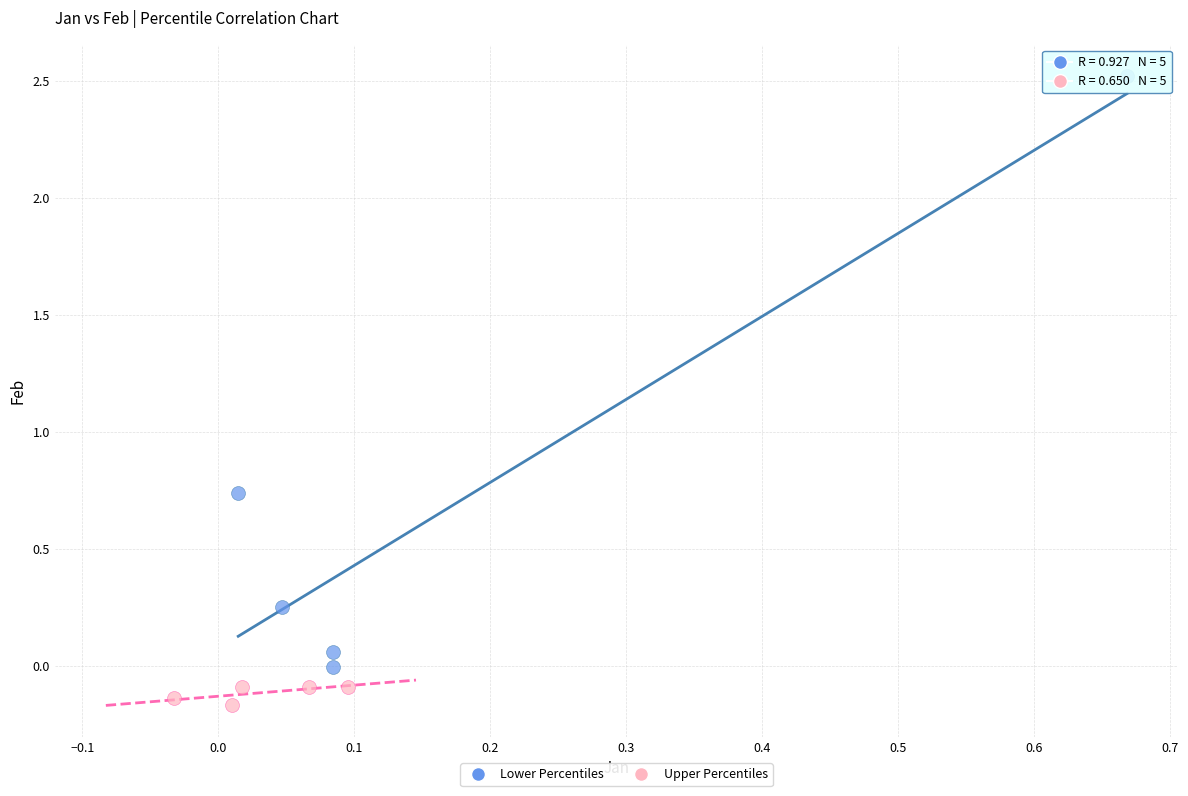

Which series has the largest Y range (max minus min)?

Lower Percentiles